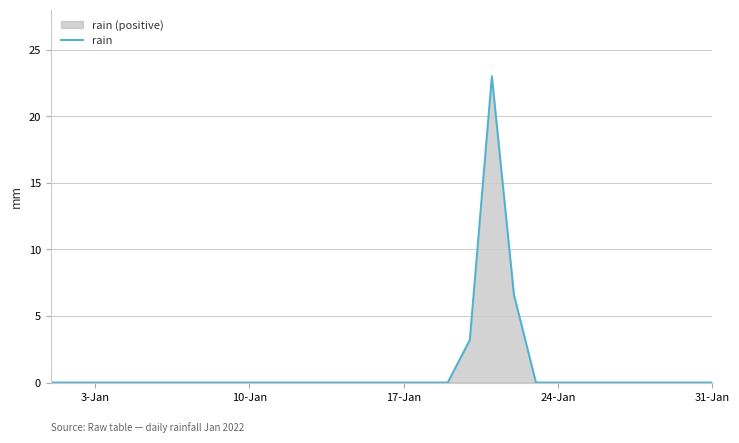

True or false: the data shows -15.7 at 24-Jan.

False